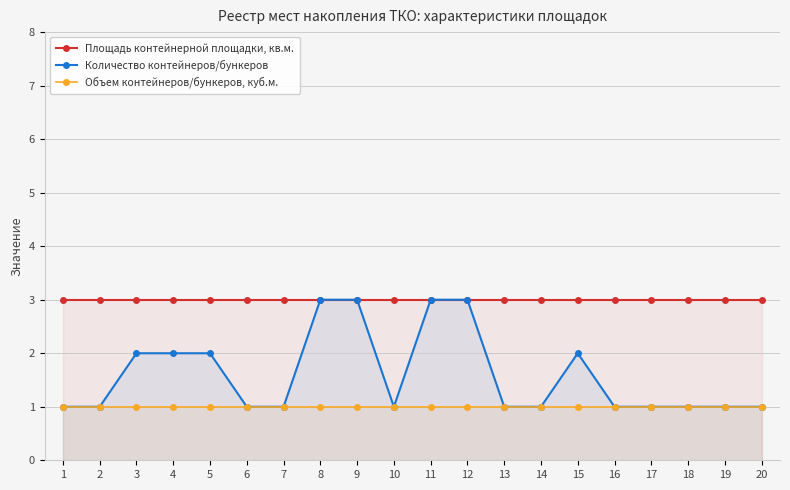

Which has a higher value, 18 or 8?

18